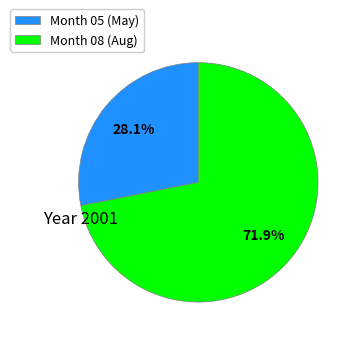

Does any single category account for the majority?

Yes